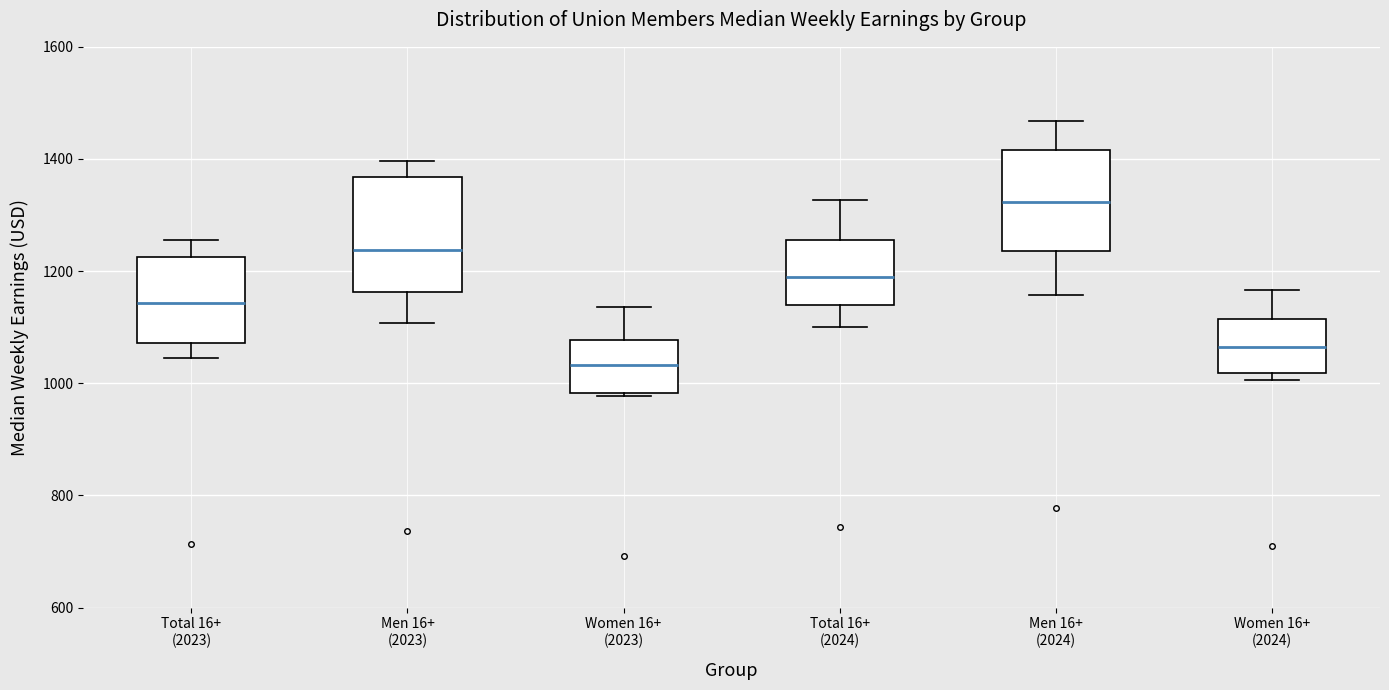

Reading left to right, read every box against the y-axis: the position of its median line, the range the box covers, and the ends of its whiskers. The values are not printed on the chart, so give them approximately, as read against the axis.

Total 16+ (2023): median 1140, box 1080 to 1220, whiskers 1040 to 1260
Men 16+ (2023): median 1240, box 1160 to 1360, whiskers 1100 to 1400
Women 16+ (2023): median 1040, box 980 to 1080, whiskers 980 to 1140
Total 16+ (2024): median 1200, box 1140 to 1260, whiskers 1100 to 1320
Men 16+ (2024): median 1320, box 1240 to 1420, whiskers 1160 to 1460
Women 16+ (2024): median 1060, box 1020 to 1120, whiskers 1000 to 1160